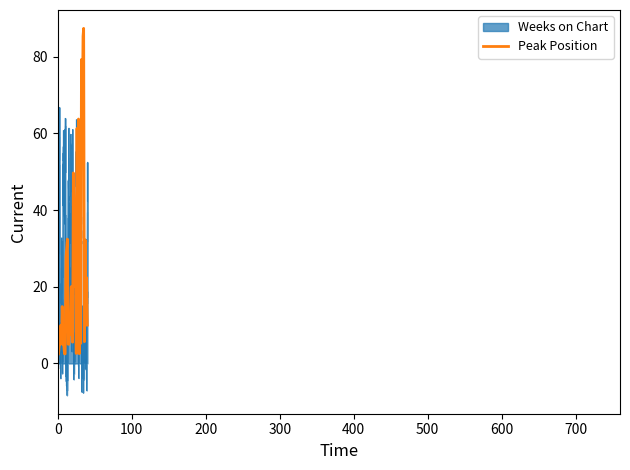

How many lines are shown in the chart?

2